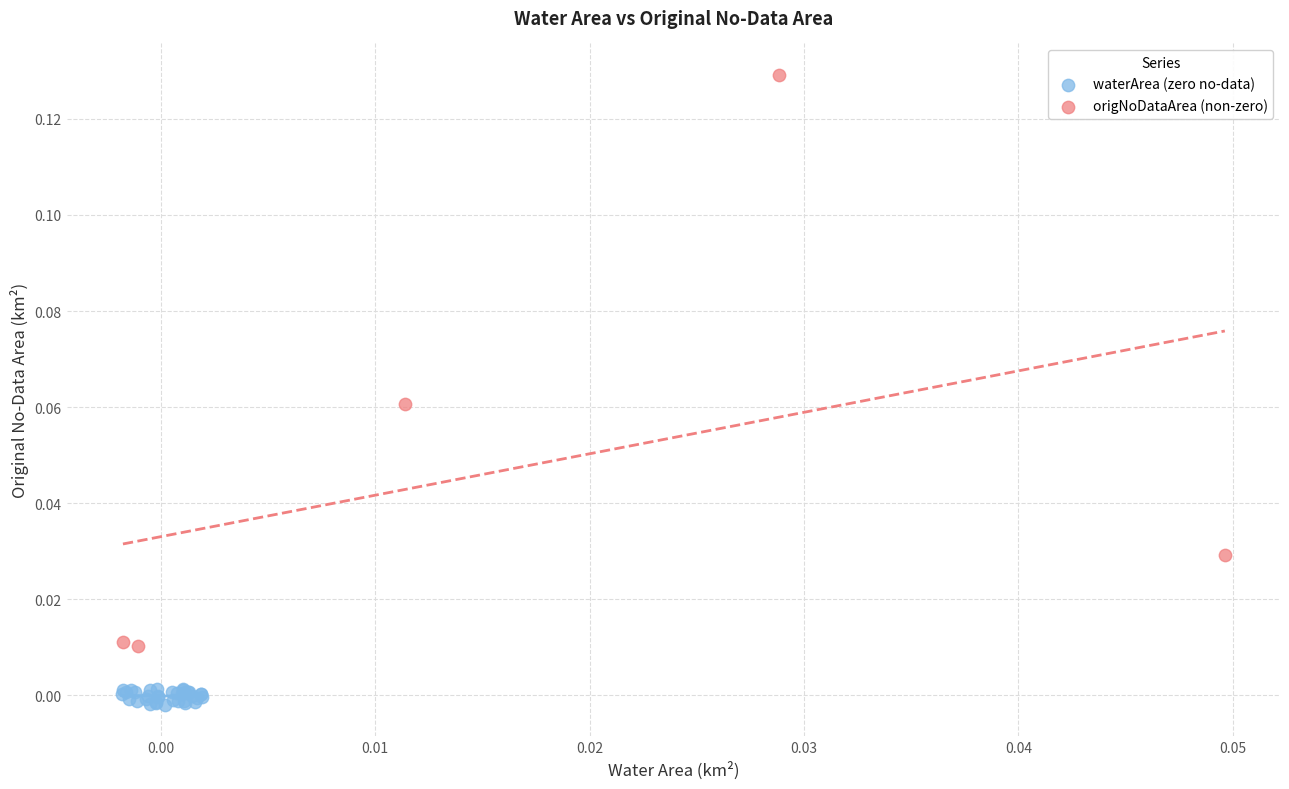

Which series reaches the minimum Y coordinate?

waterArea (zero no-data)